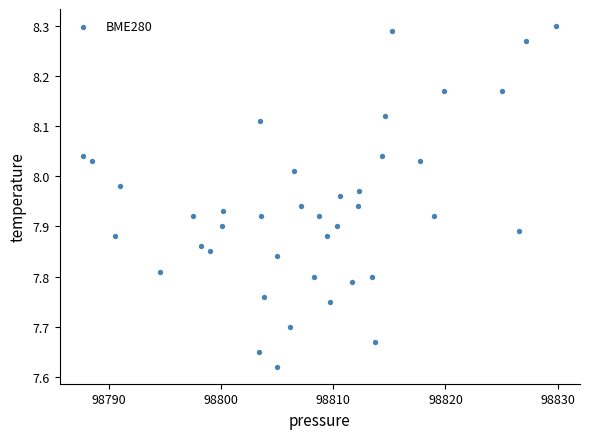

What is the range of Y values (max minus min)?

0.7